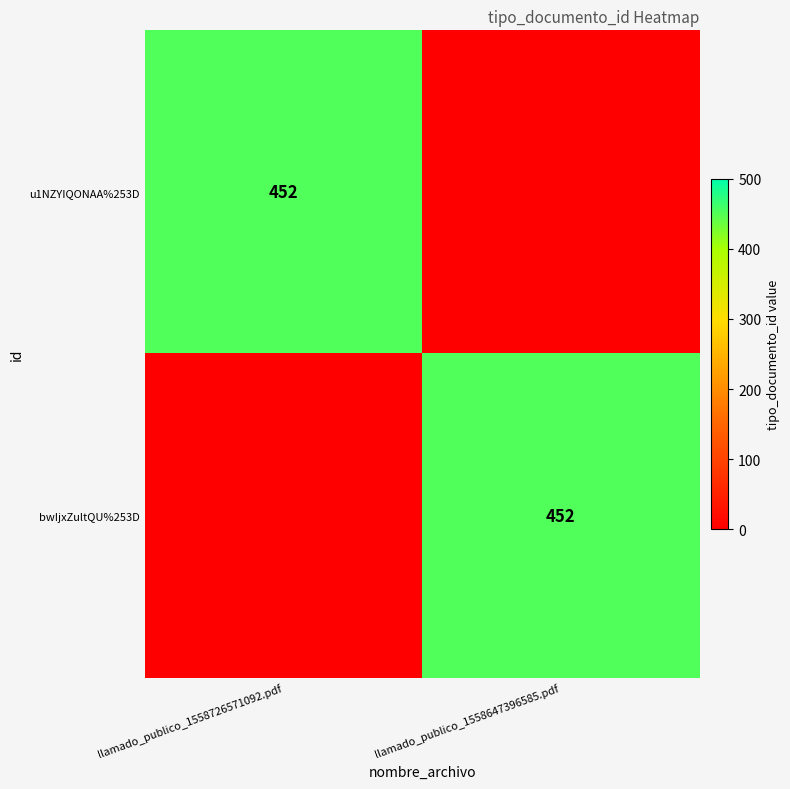

The value of u1NZYIQONAA%253D at llamado_publico_1558726571092.pdf is 452. True or false?

True